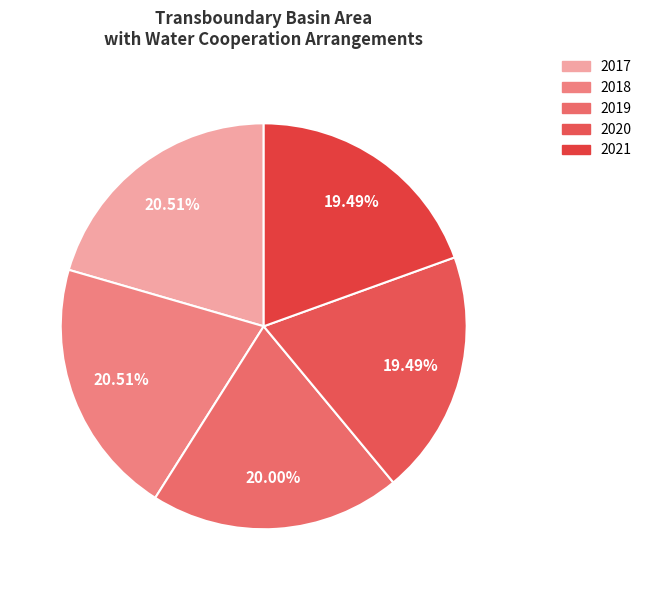

Count the number of slices in the pie.

5